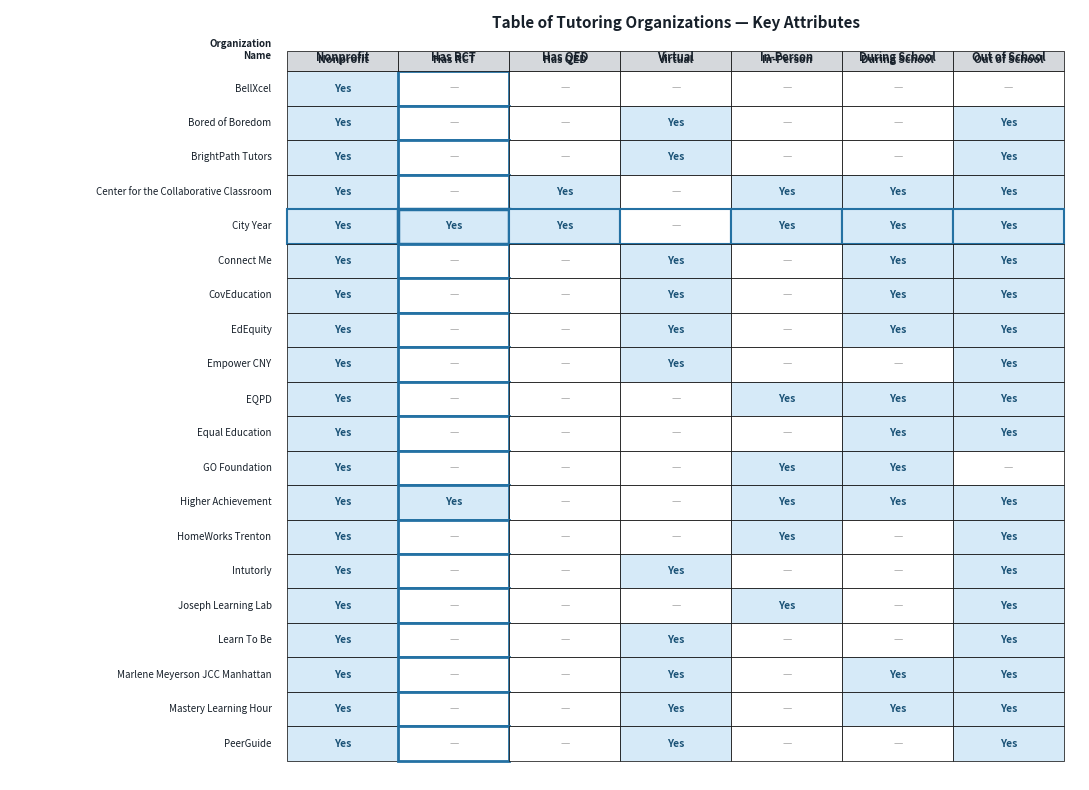

Is it true that PeerGuide equals 0 at Bored of Boredom?

True